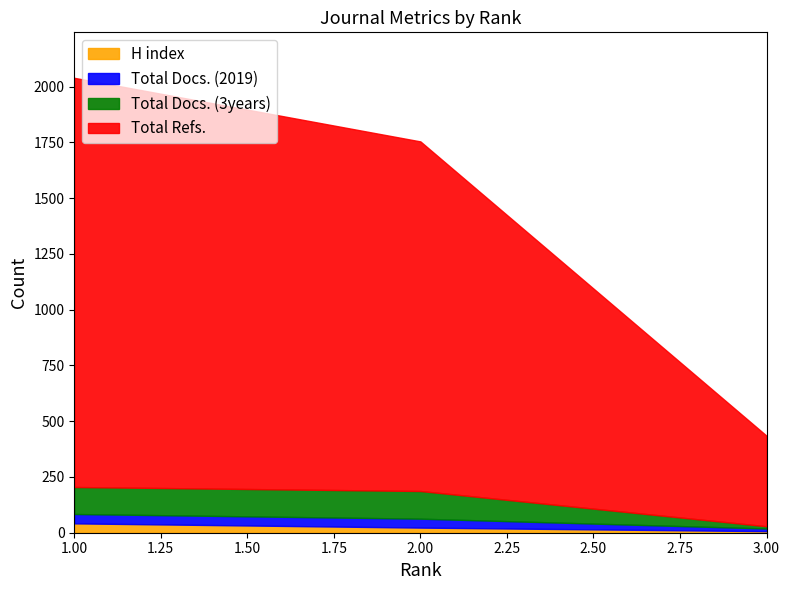

Count the H index values in the range 7 to 42.

3